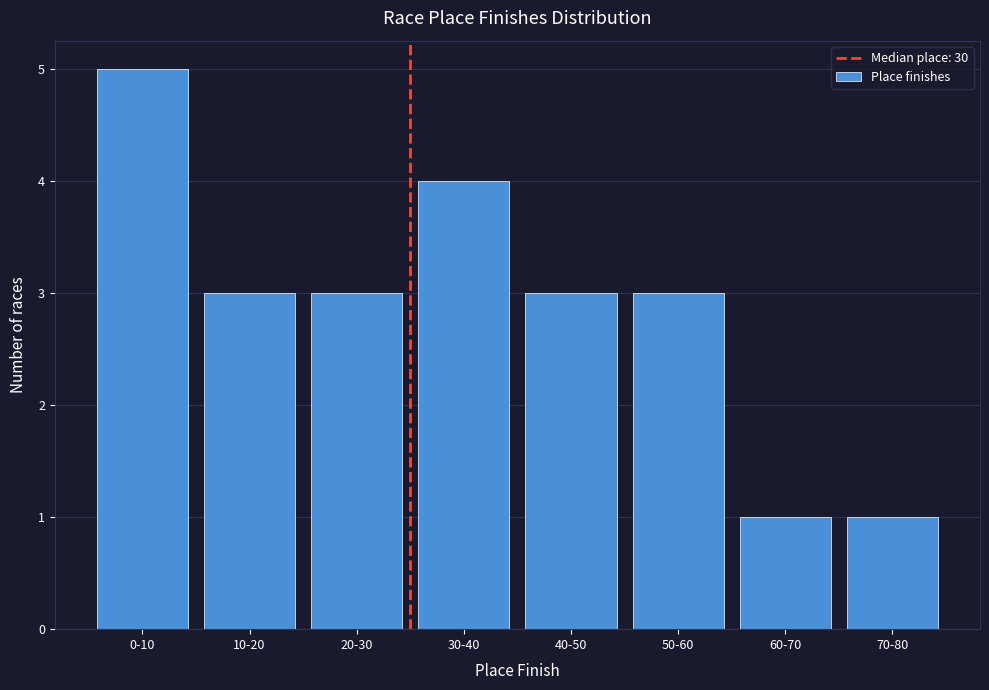

Reading left to right, list all the values displayed in this chart.

0-10=5	10-20=3	20-30=3	30-40=4	40-50=3	50-60=3	60-70=1	70-80=1